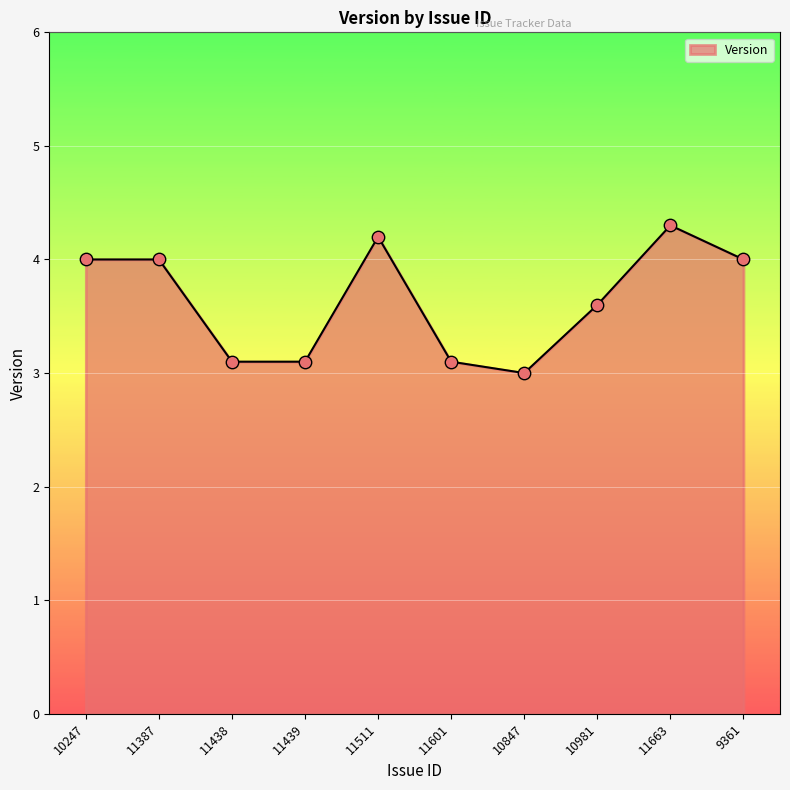

Which has a higher value, 11439 or 11511?

11511